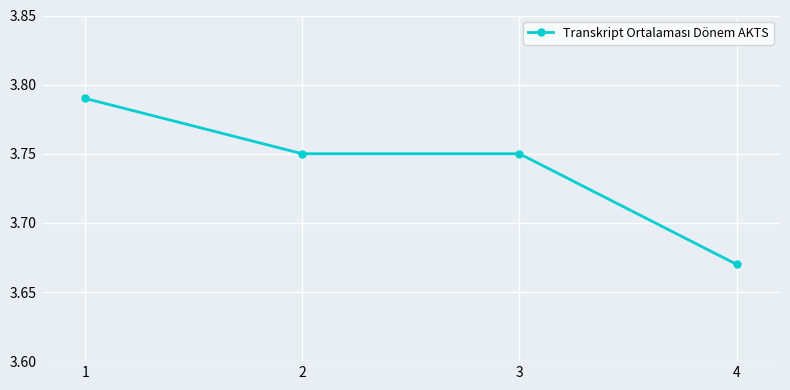

How many values are between 3 and 4?

4